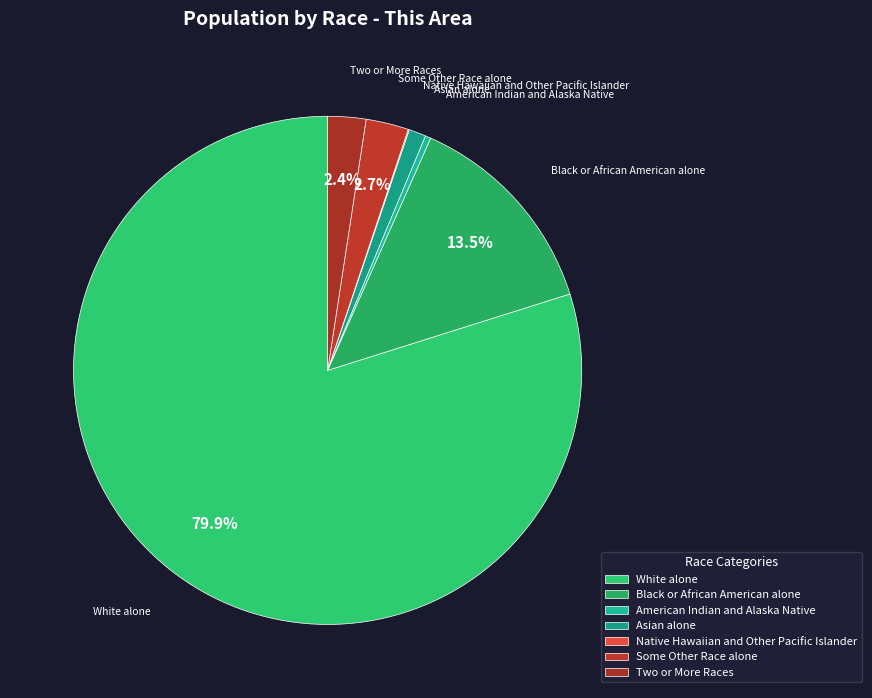

Which slice is the largest?

White alone